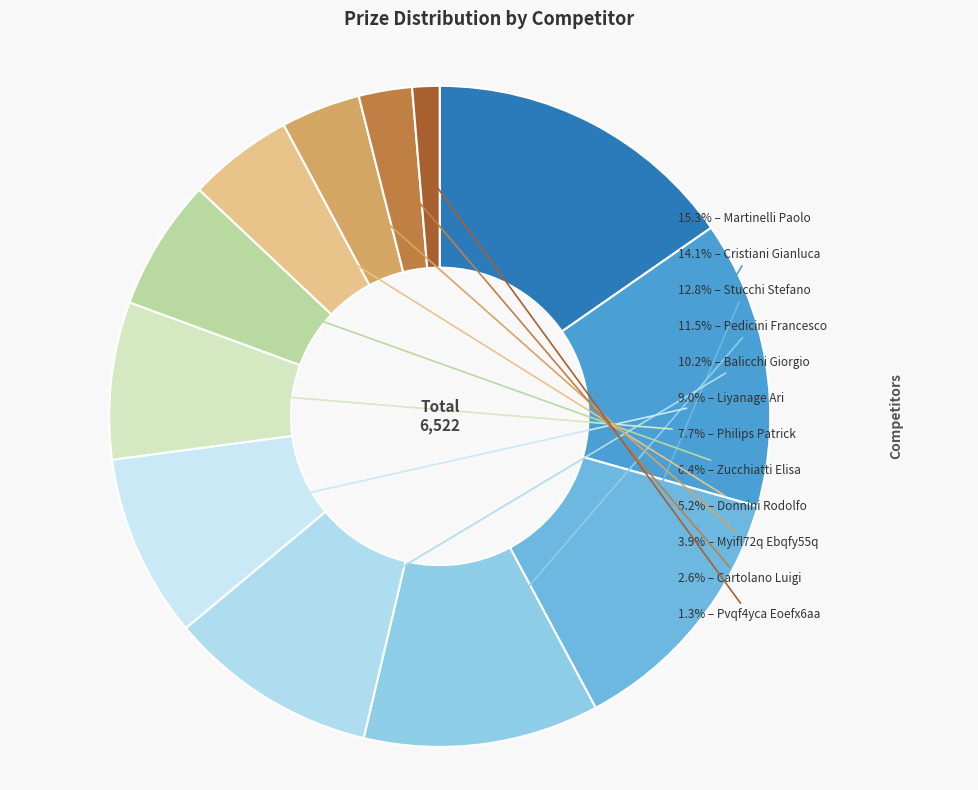

What is the largest slice in the pie chart?

Martinelli Paolo